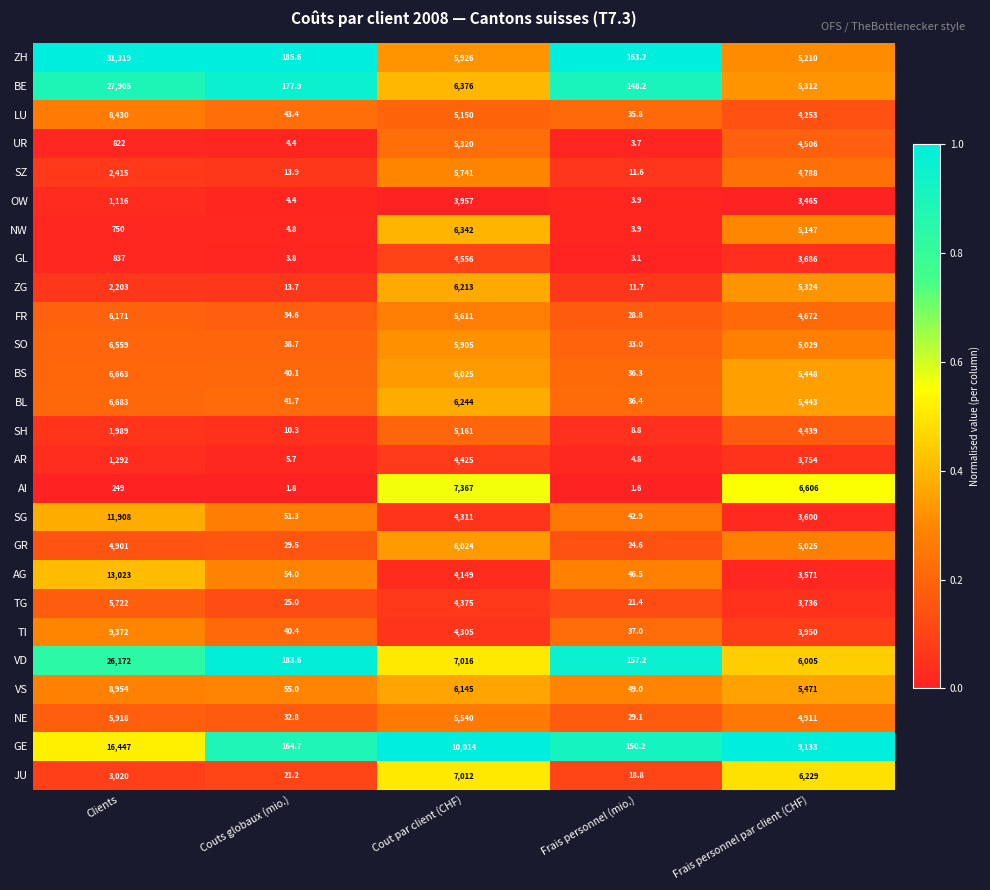

Count the number of categories in the chart.

5